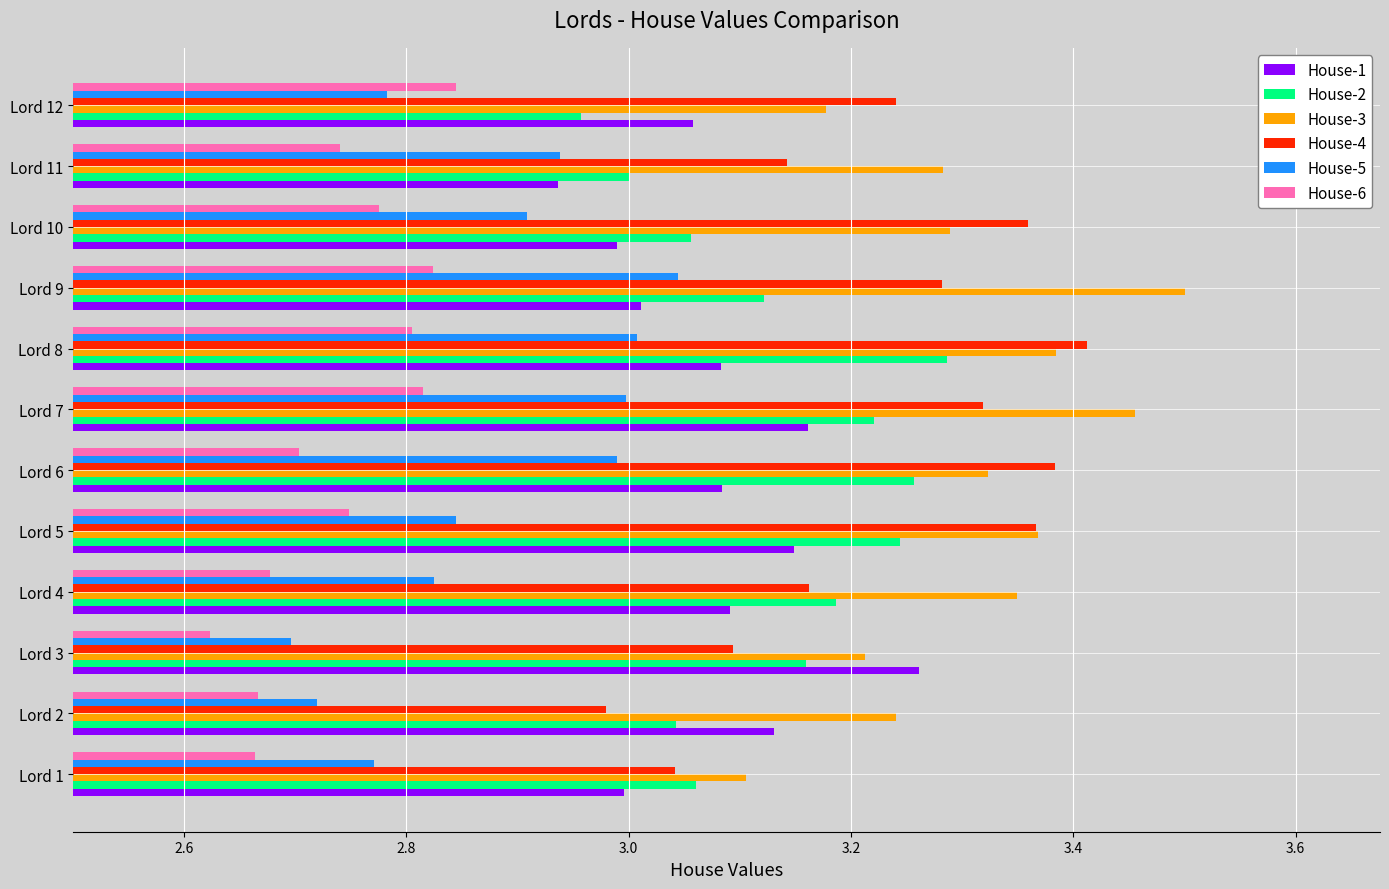

At how many categories does at least one series exceed 2?

12